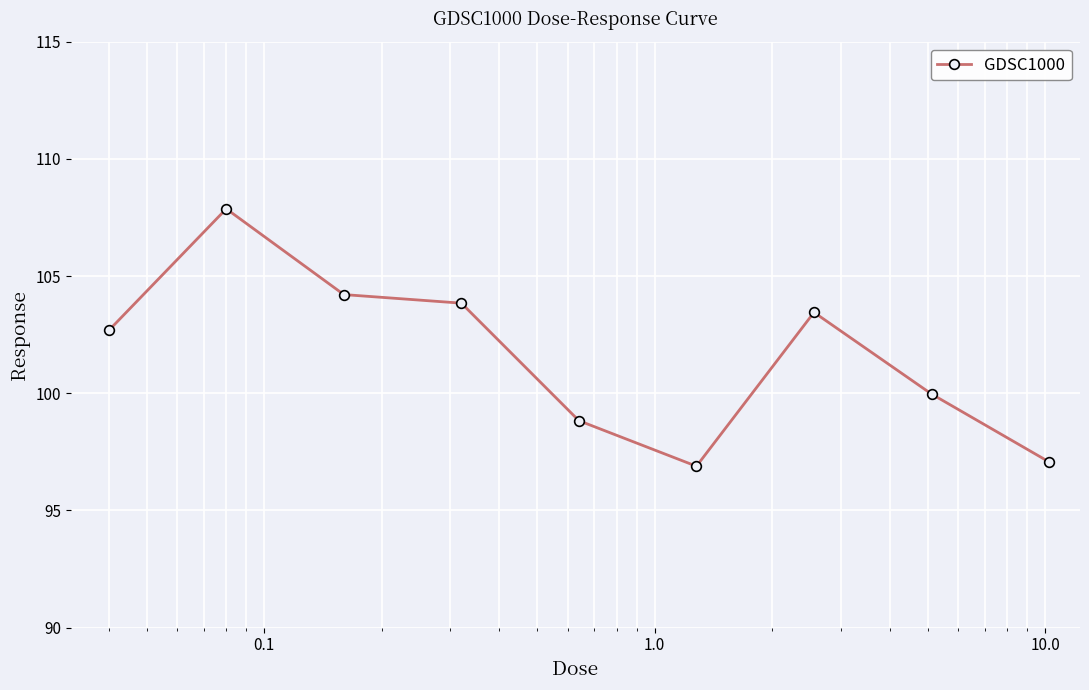

What is the value of the 6th point from the left?

96.9